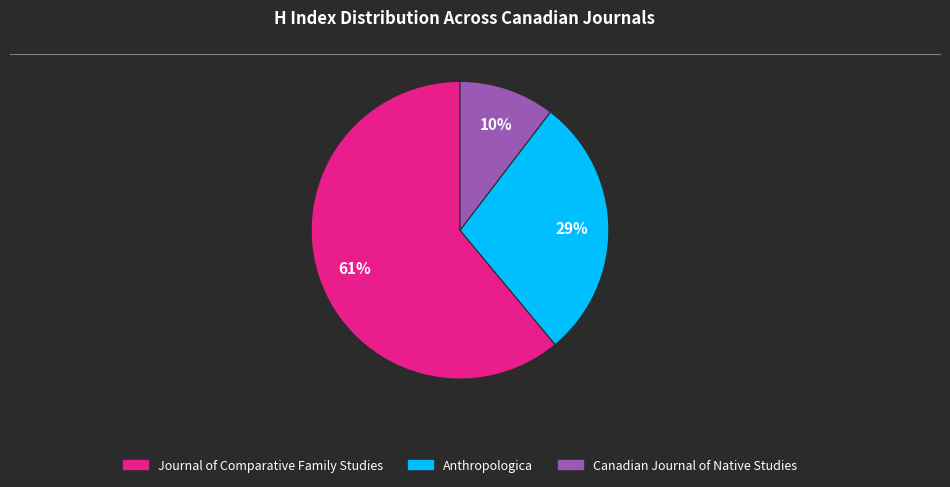

Does Journal of Comparative Family Studies account for over 50% of the chart?

Yes